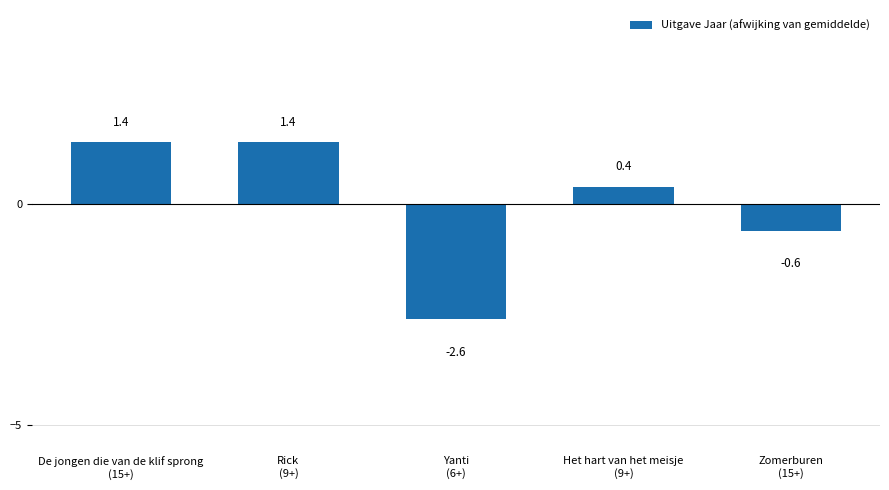

What is the difference between the maximum and minimum values?

4.0